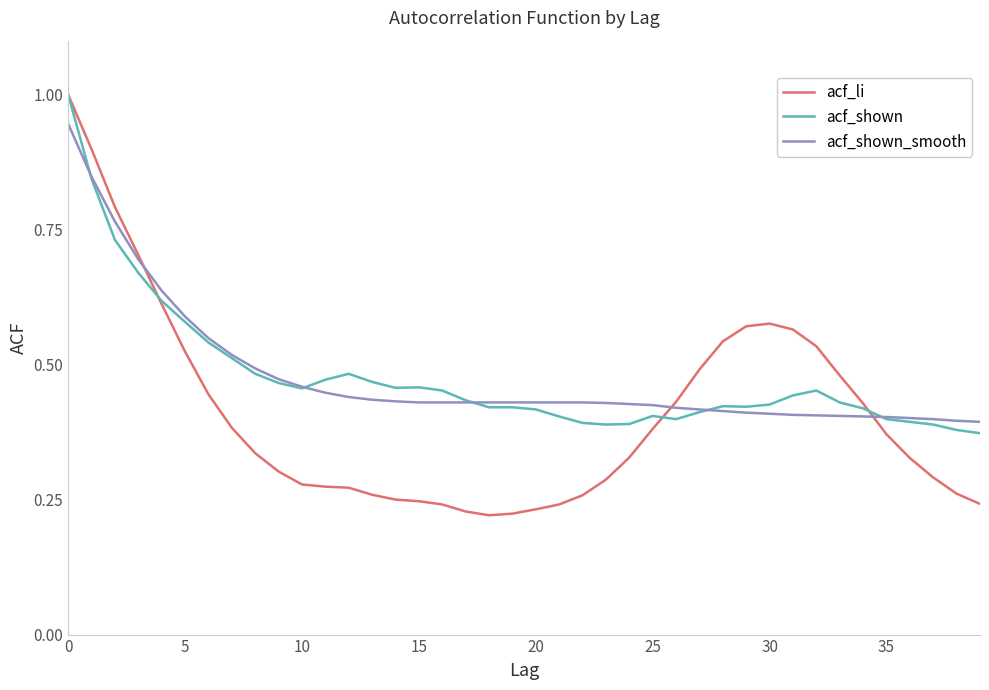

What is the maximum value for acf_shown?

1.0